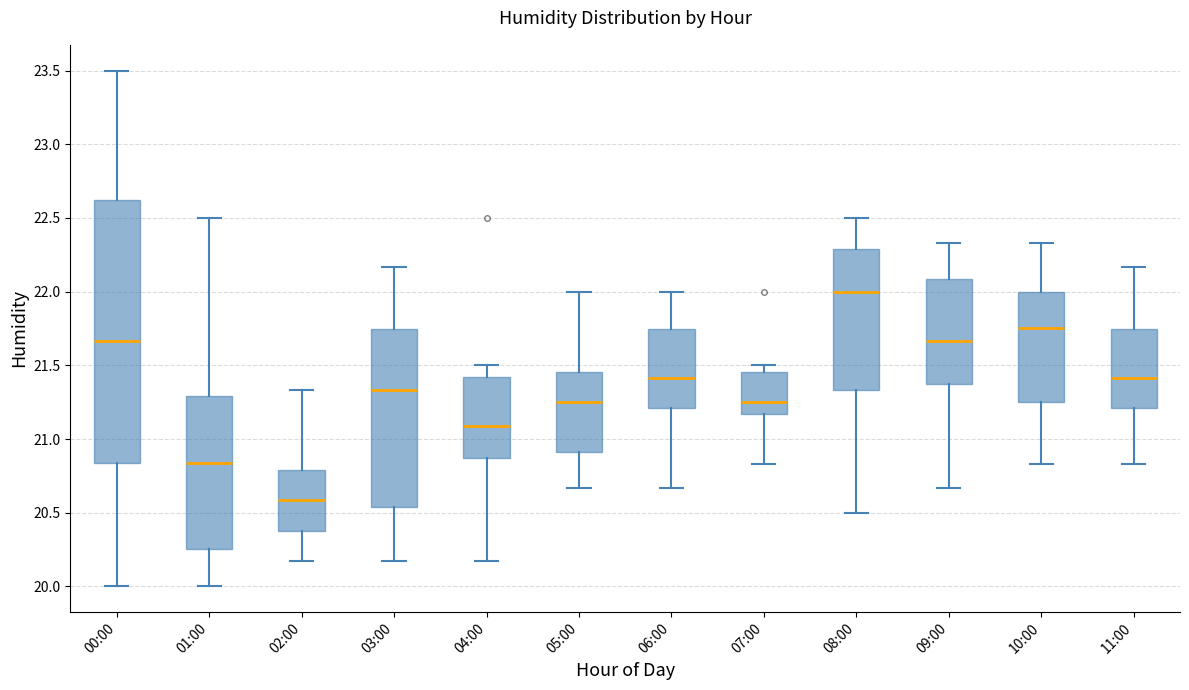

Which box's median line is the lowest?

02:00